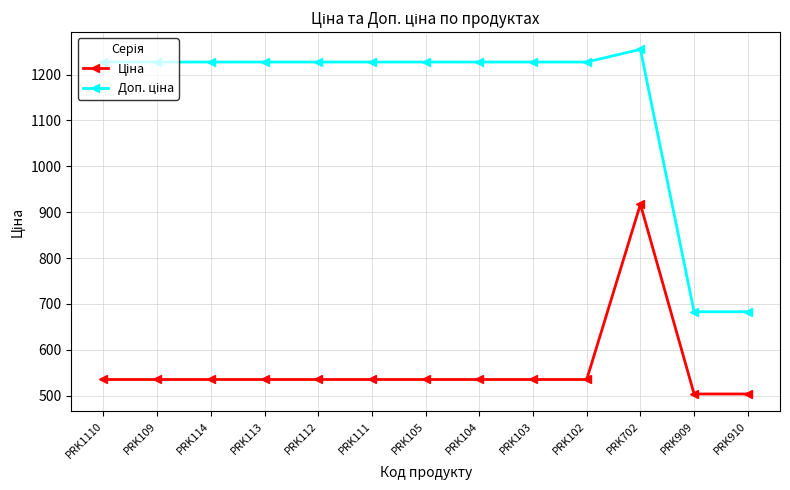

At which category is the sum across all series the highest?

PRK702